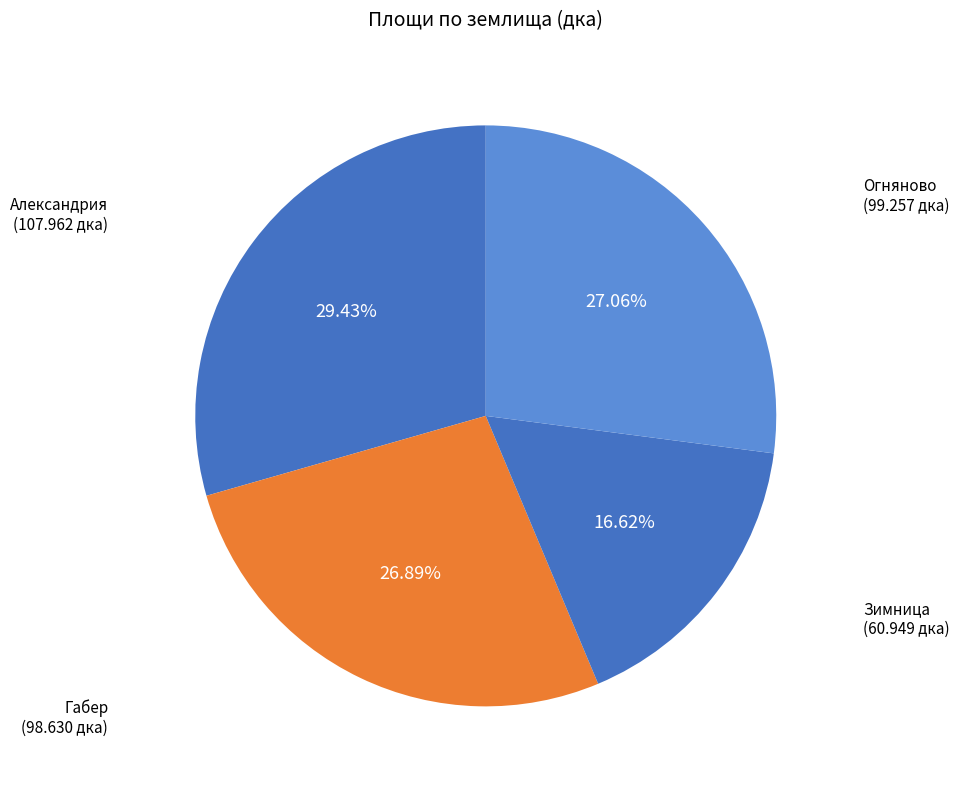

The Габер slice represents 15% of the pie. True or false?

False